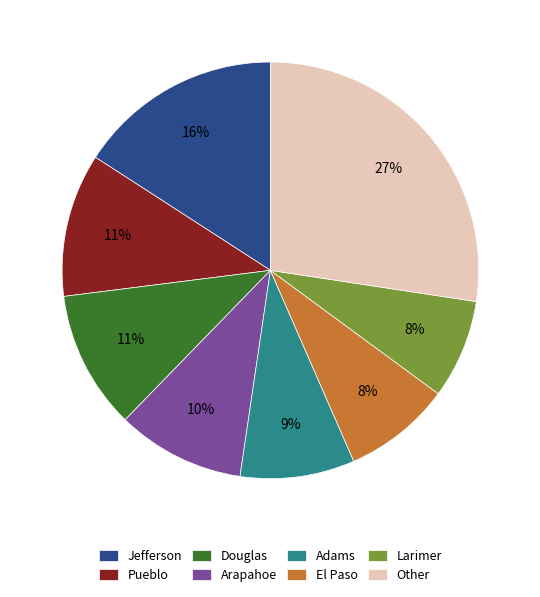

How many slices are in this pie chart?

8